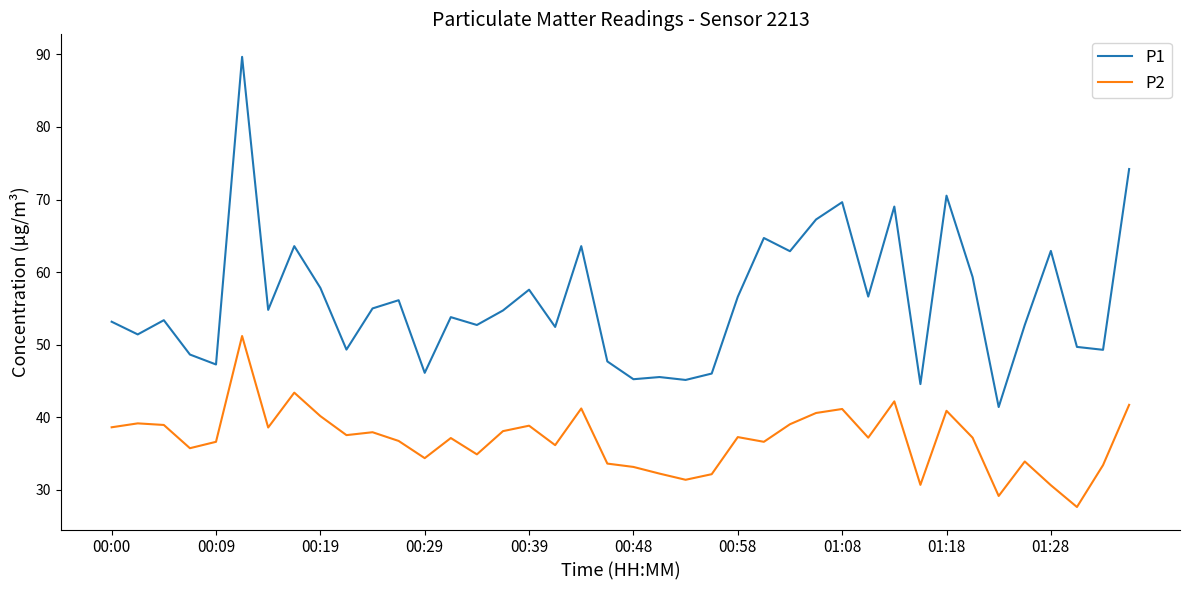

True or false: P2 and P1 cross at least once.

False